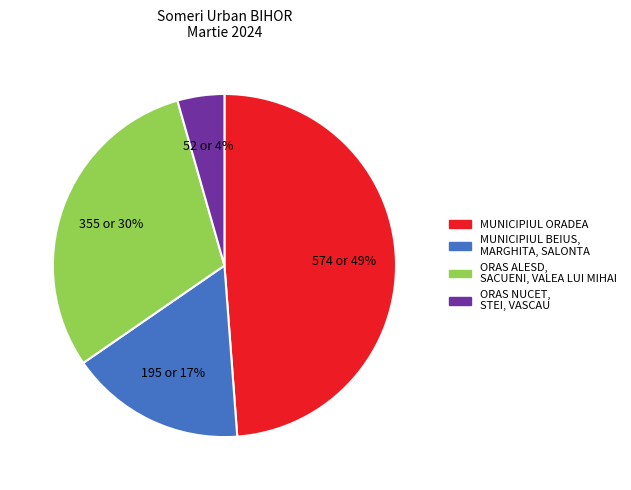

Is there a majority slice in this chart?

No